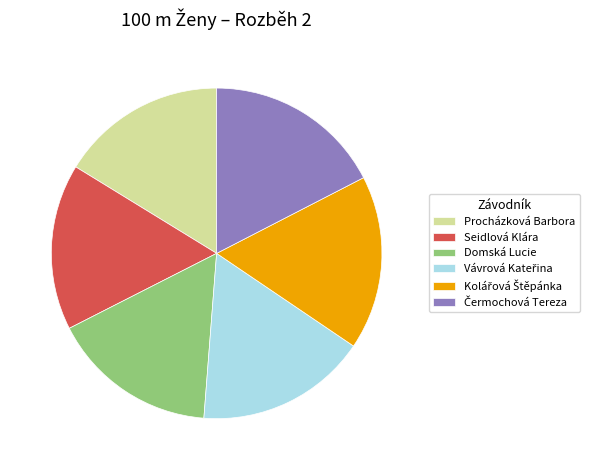

The Procházková Barbora slice represents 3% of the pie. True or false?

False